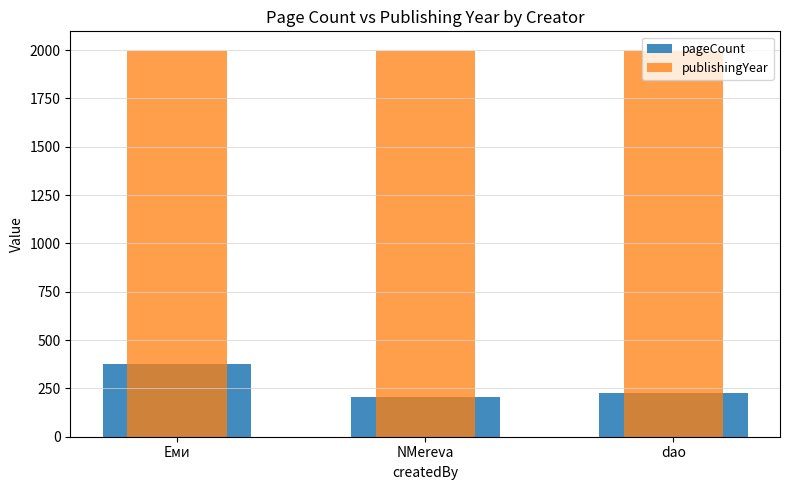

What is the spread (max minus min) of values at Еми?

1619.0